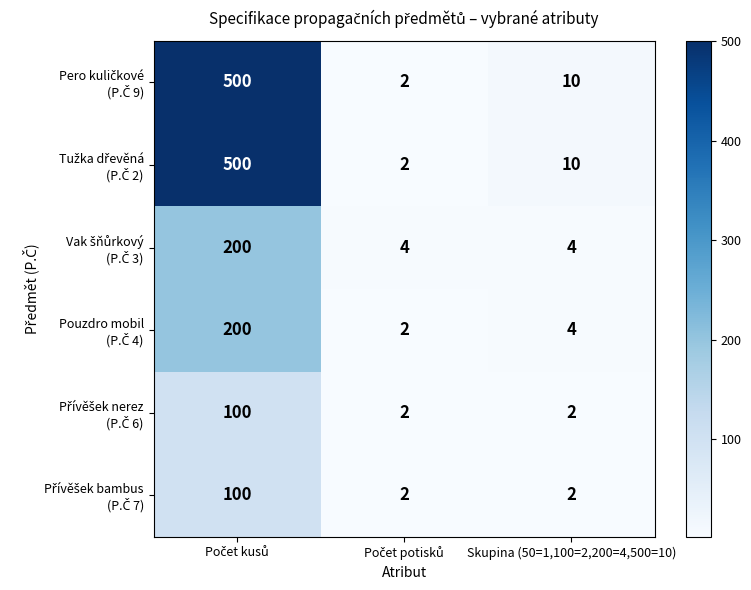

What is the difference between the highest and lowest values at Skupina (50=1,100=2,200=4,500=10)?

8